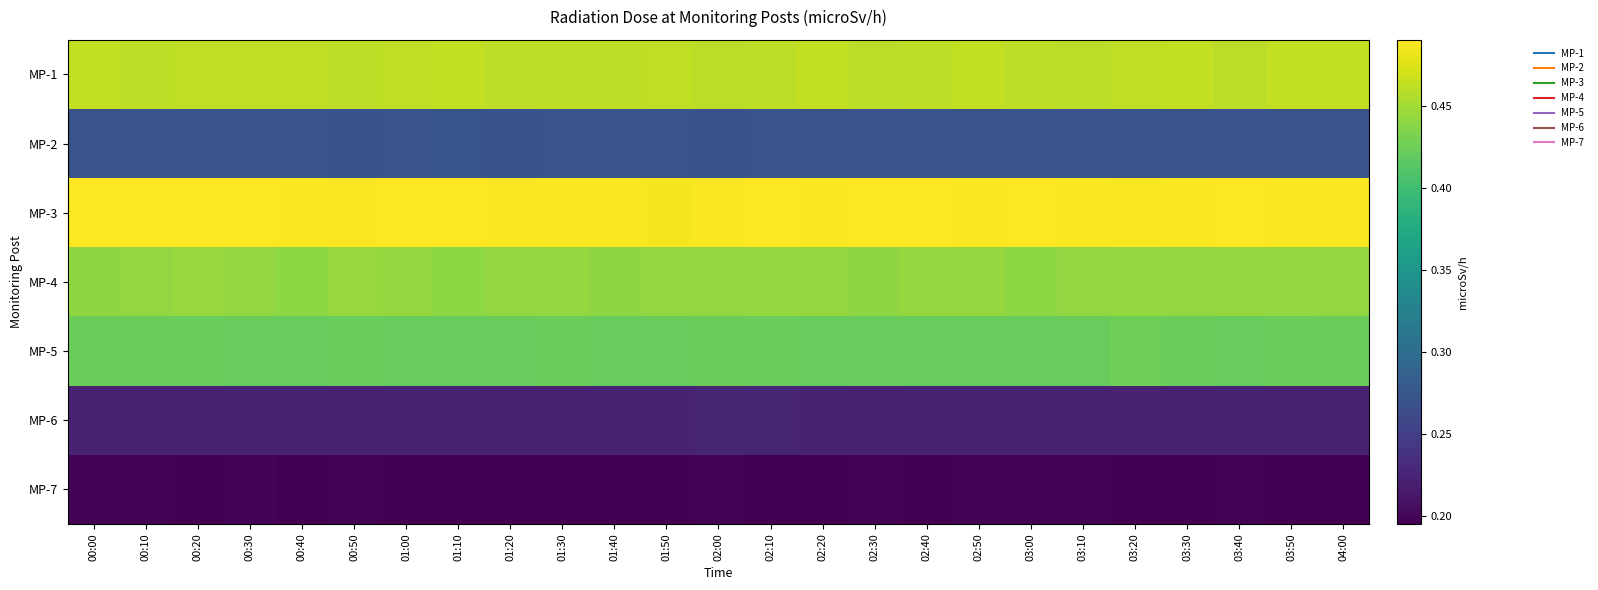

Between 03:10 and 03:50, which series saw the biggest shift?

MP-1